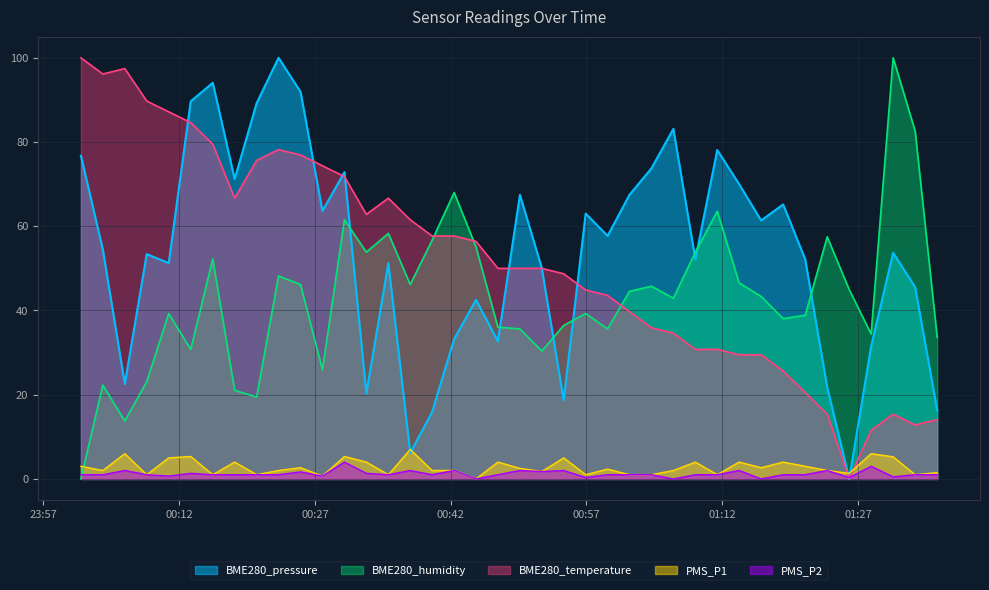

Which series has the largest total across all categories?

BME280_pressure